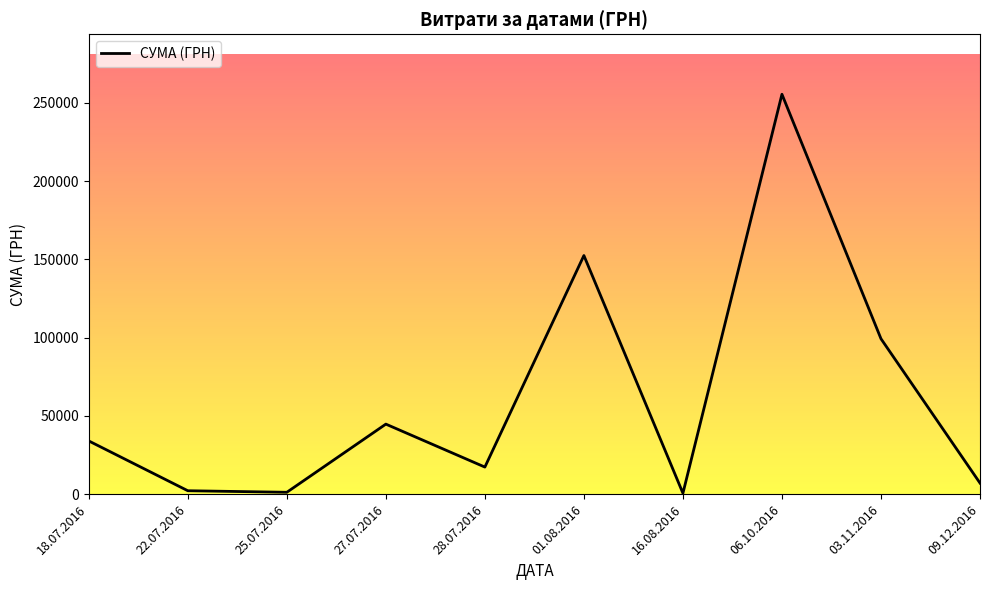

What is the ratio of the value at 27.07.2016 to the value at 25.07.2016?

37.4